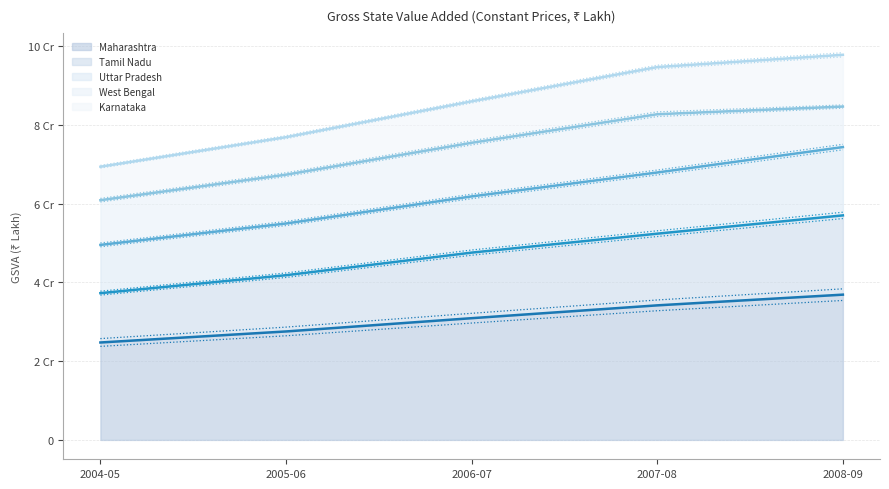

Where does the Maharashtra series first go above 30925780?

2007-08